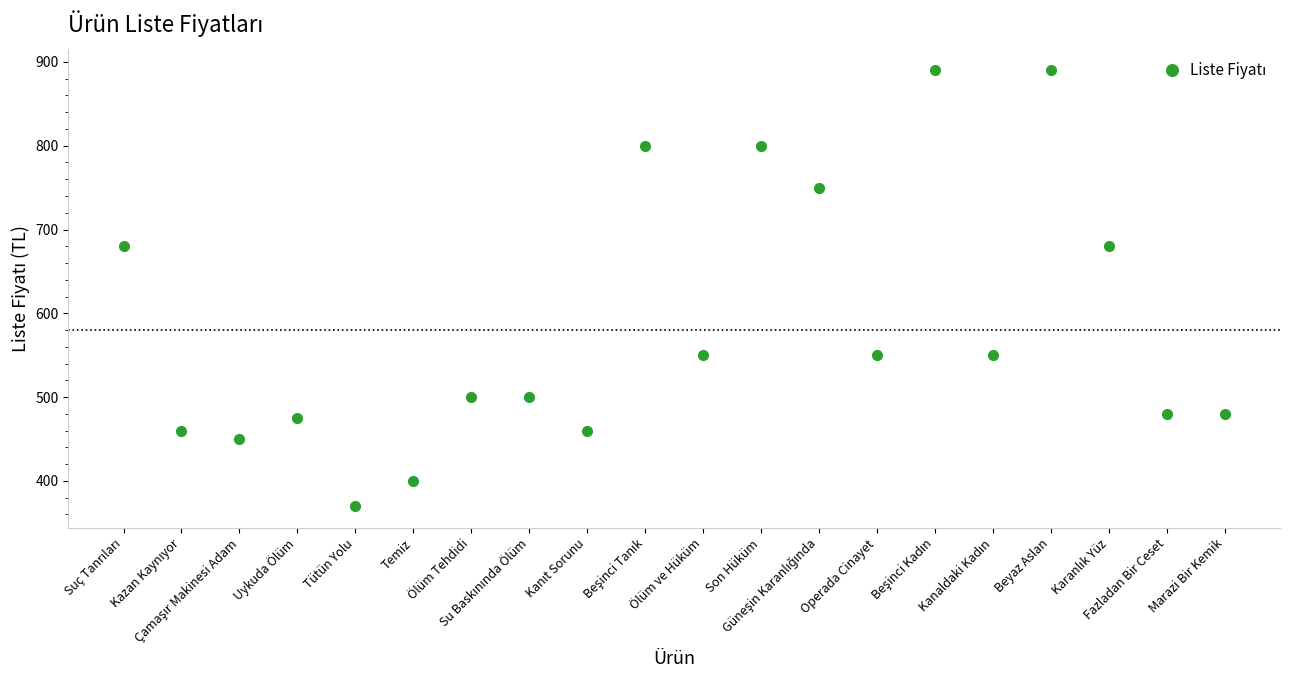

How many distinct data groups are displayed?

1